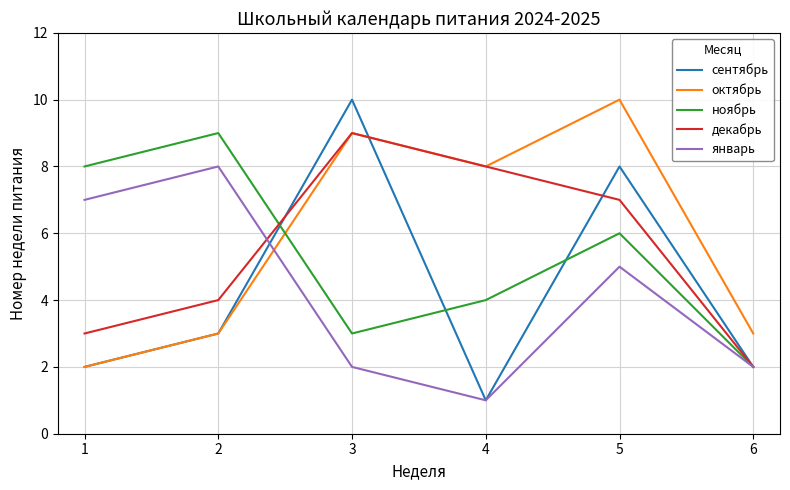

The value of январь at 4 is 8. True or false?

False